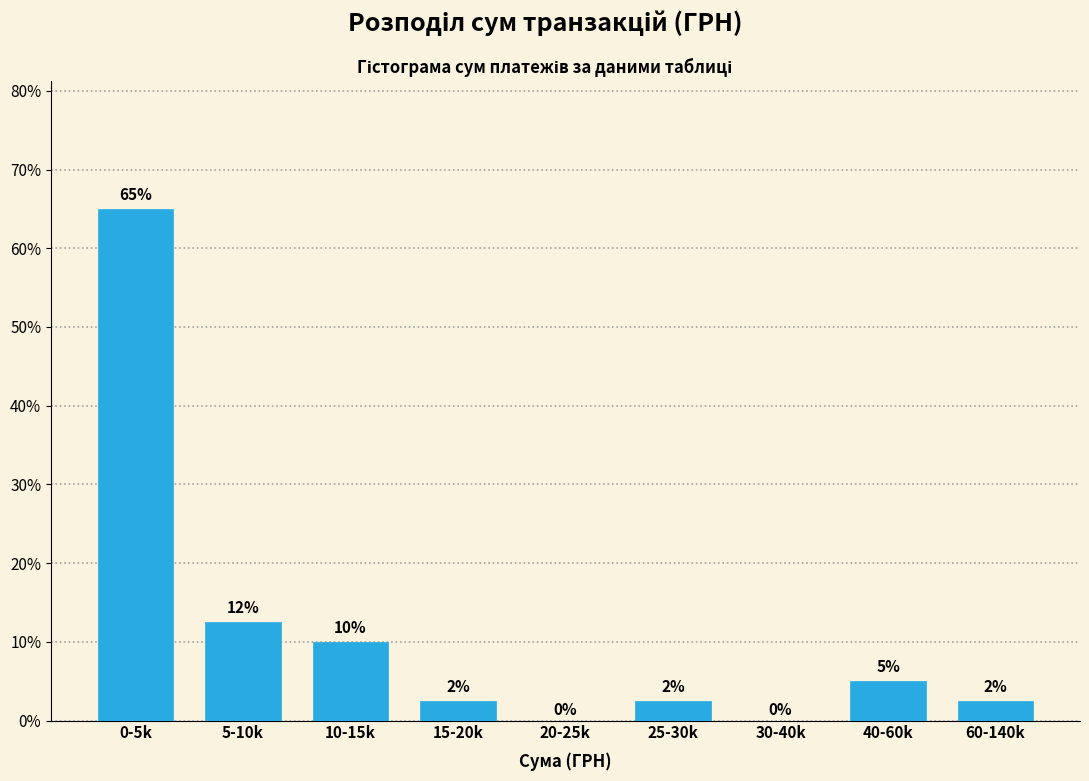

At which category does the chart reach its peak across all series?

0-5k